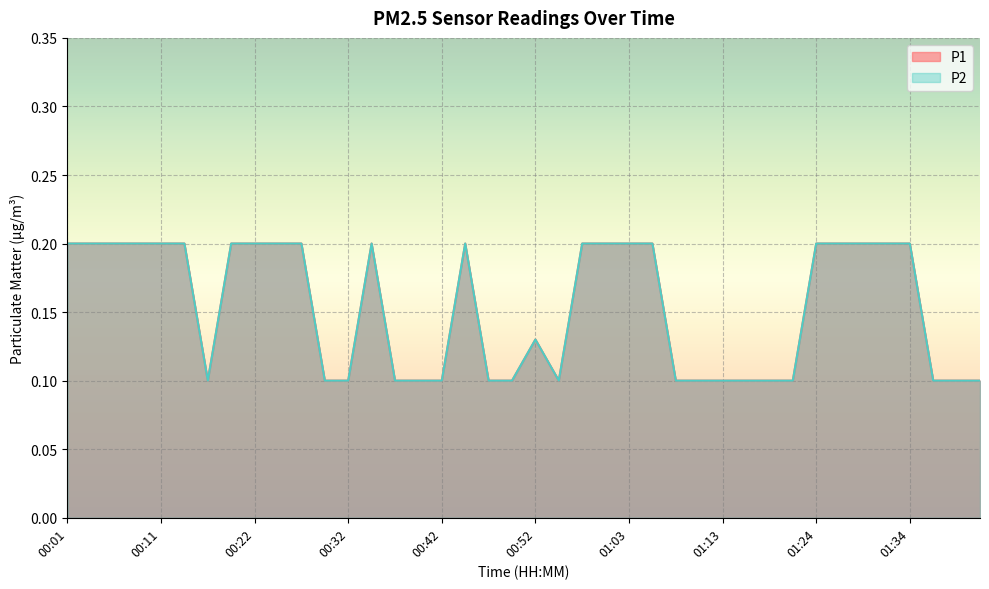

The value of P1 at 00:52 is 0.1. True or false?

True